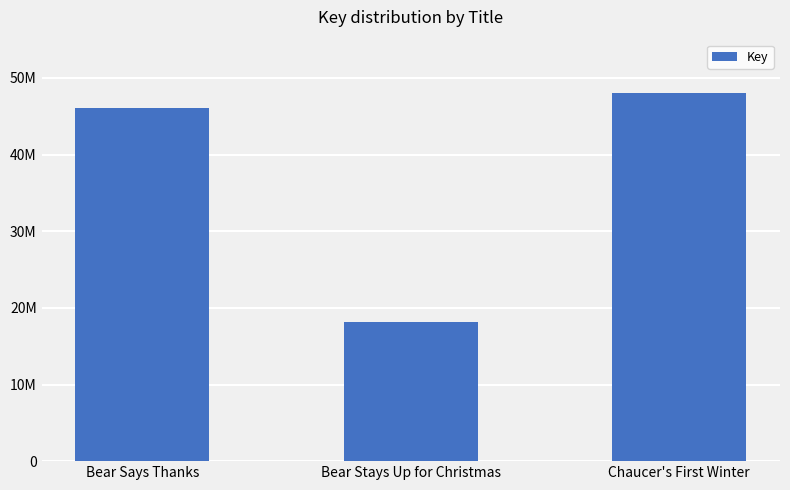

The chart shows a value of 70069207 at Chaucer's First Winter. True or false?

False